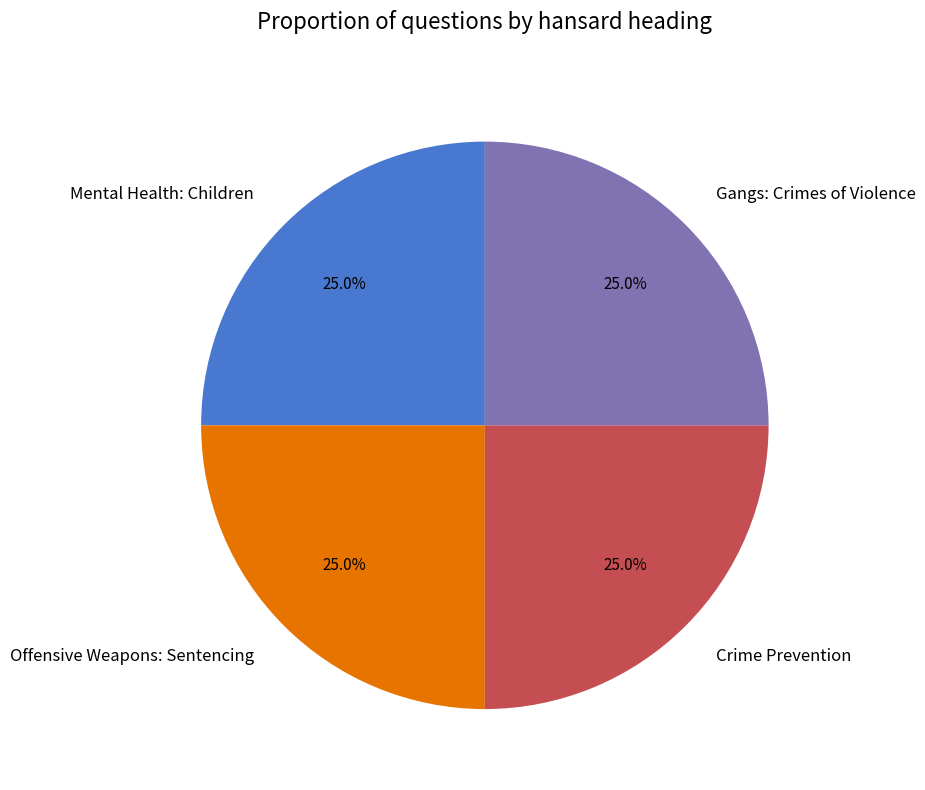

What is the ratio of the value at Crime Prevention to the value at Gangs: Crimes of Violence?

1.0